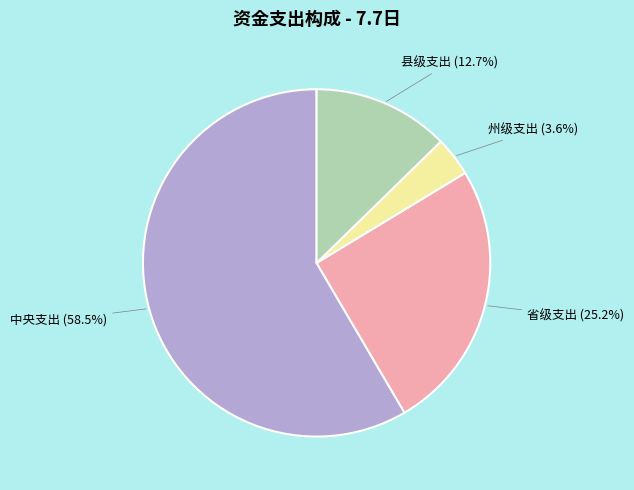

Does 中央支出 account for over 50% of the chart?

Yes